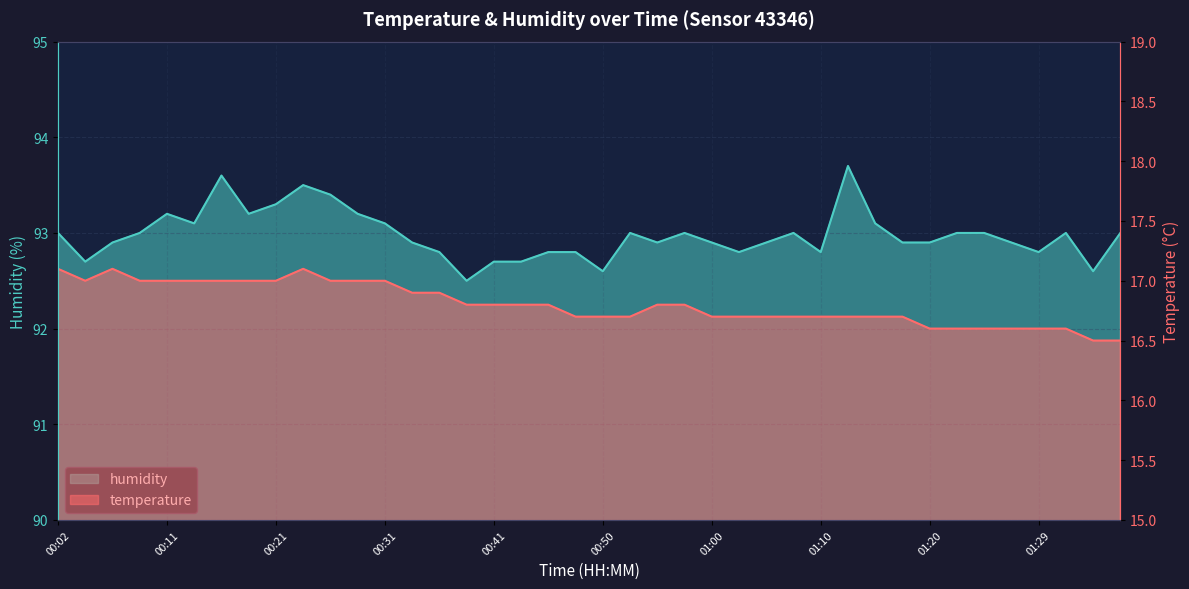

What is the maximum value shown in the chart?

93.7